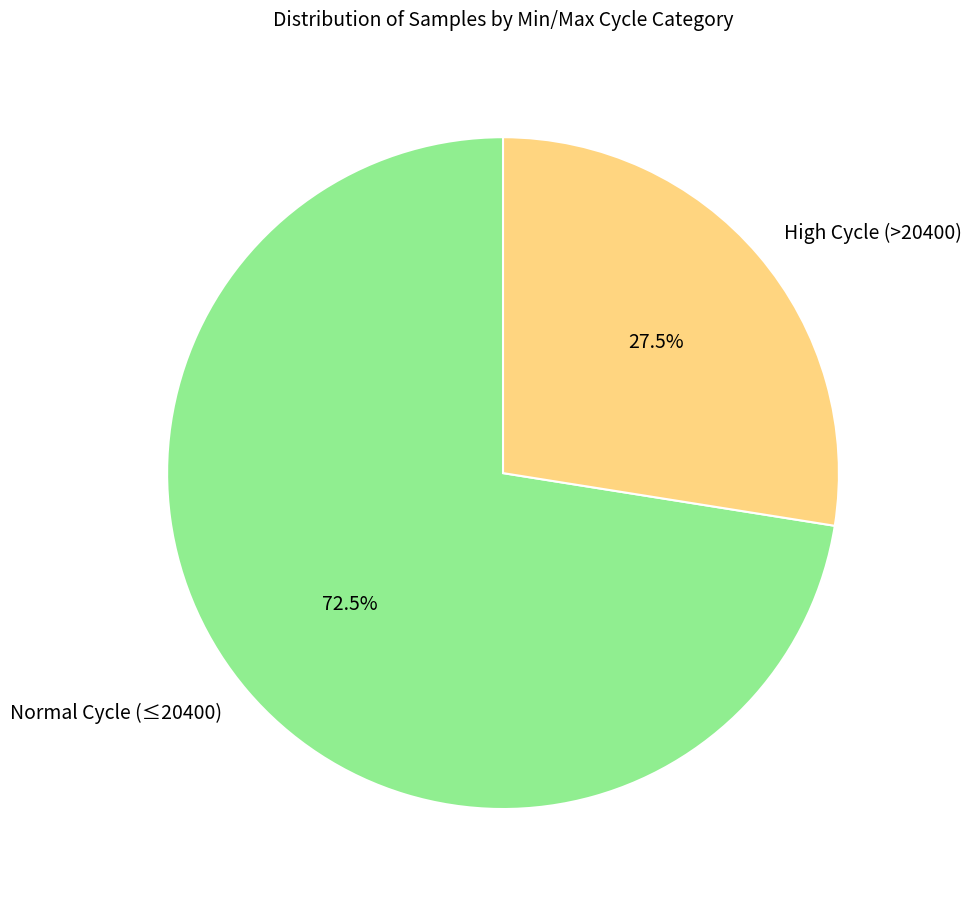

Combined, what portion of the pie is High Cycle (>20400) and Normal Cycle (≤20400)?

100.0%